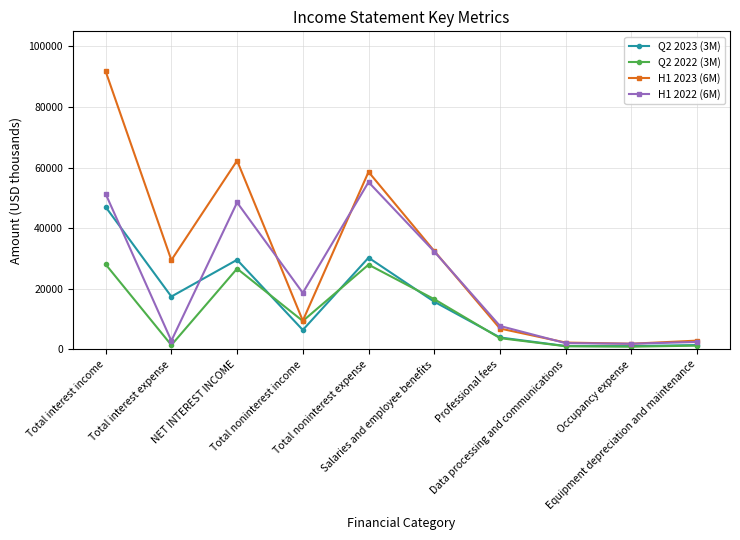

Which series has the largest total across all categories?

H1 2023 (6M)